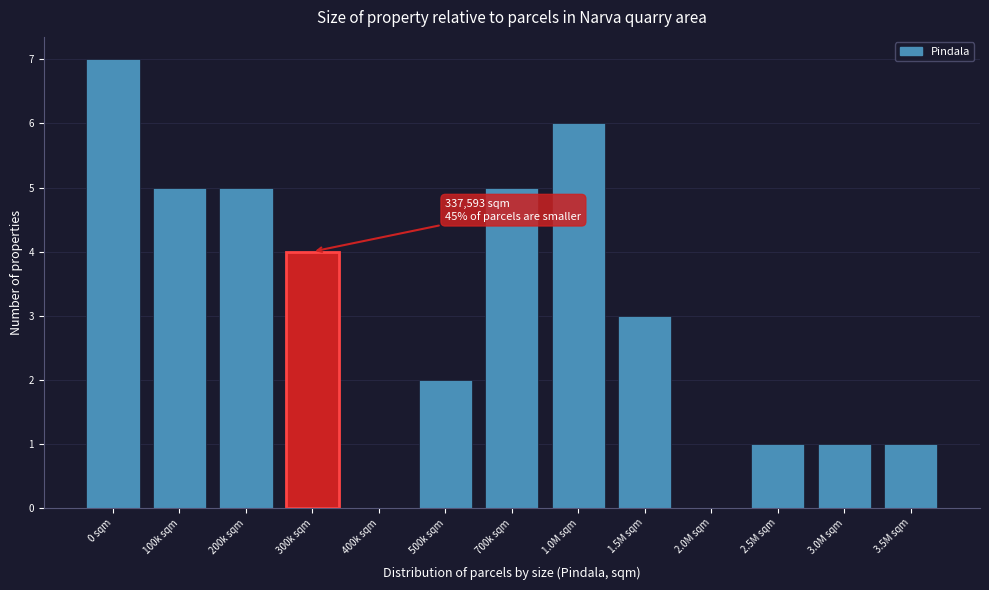

Reading left to right, list all the values displayed in this chart.

0 sqm=7	100k sqm=5	200k sqm=5	300k sqm=4	400k sqm=0	500k sqm=2	700k sqm=5	1.0M sqm=6	1.5M sqm=3	2.0M sqm=0	2.5M sqm=1	3.0M sqm=1	3.5M sqm=1